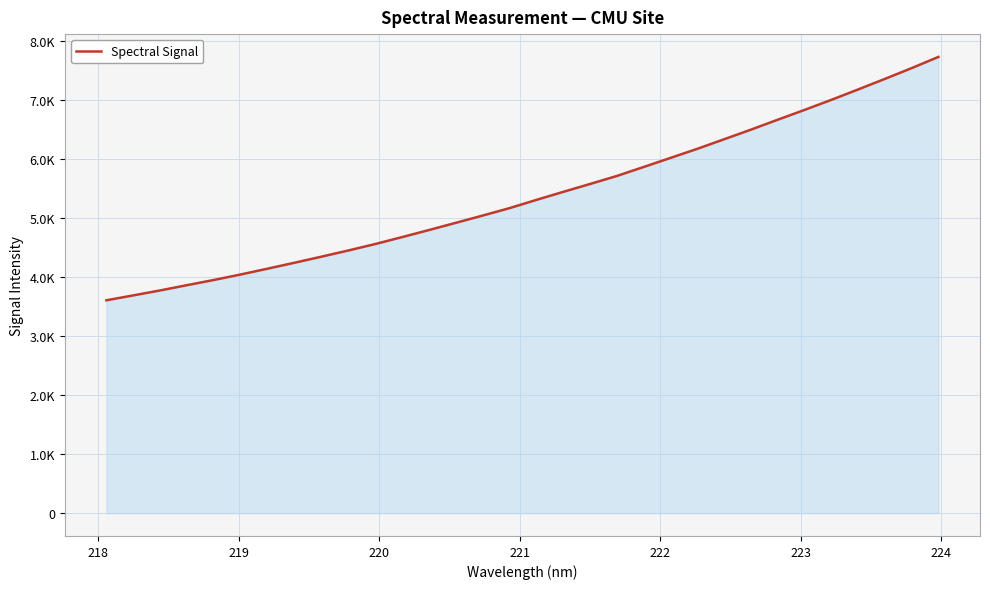

Does the chart display data point markers on the line(s)?

No